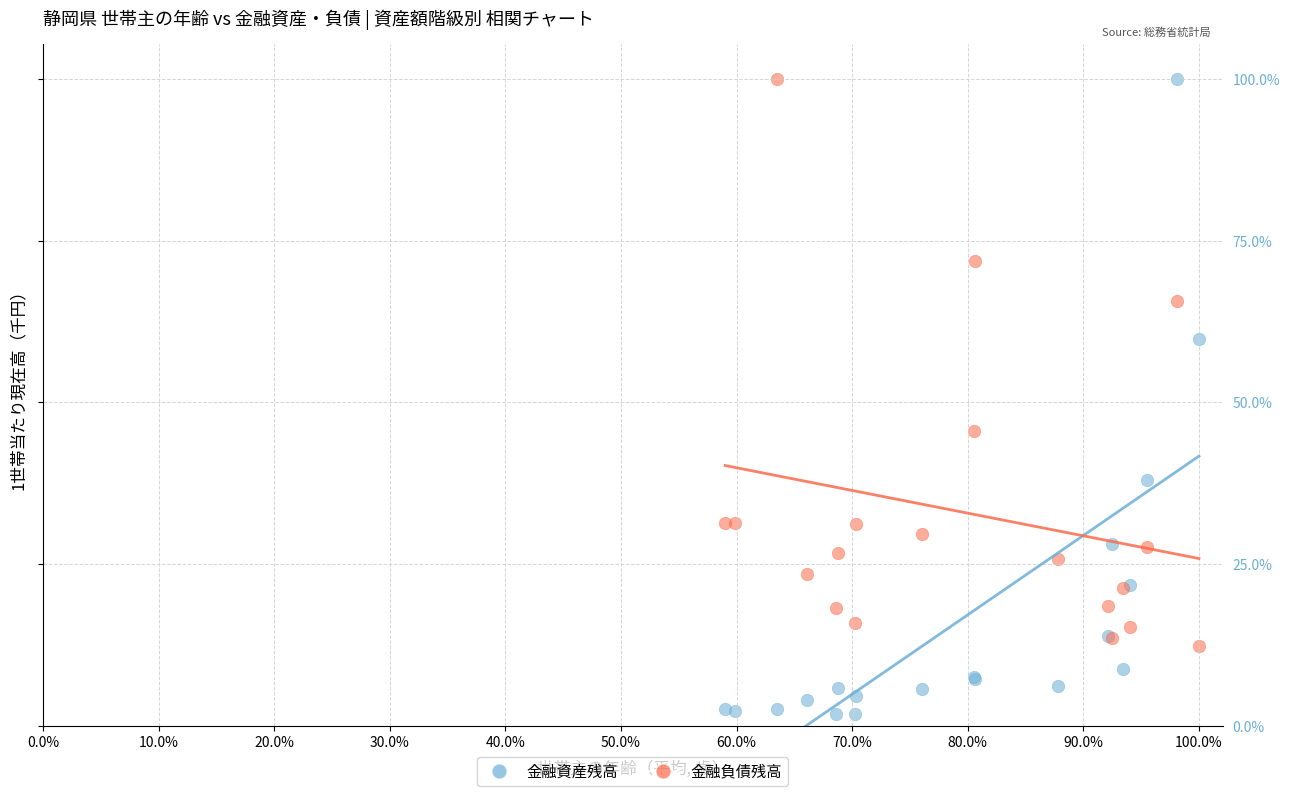

Which series reaches the minimum Y coordinate?

金融資産残高